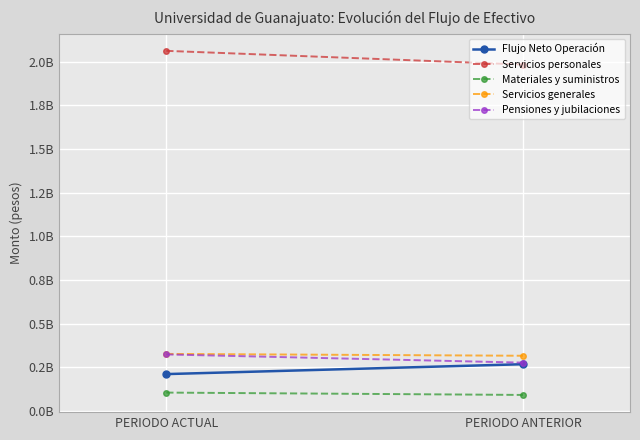

Which series has the widest spread of values?

Servicios personales